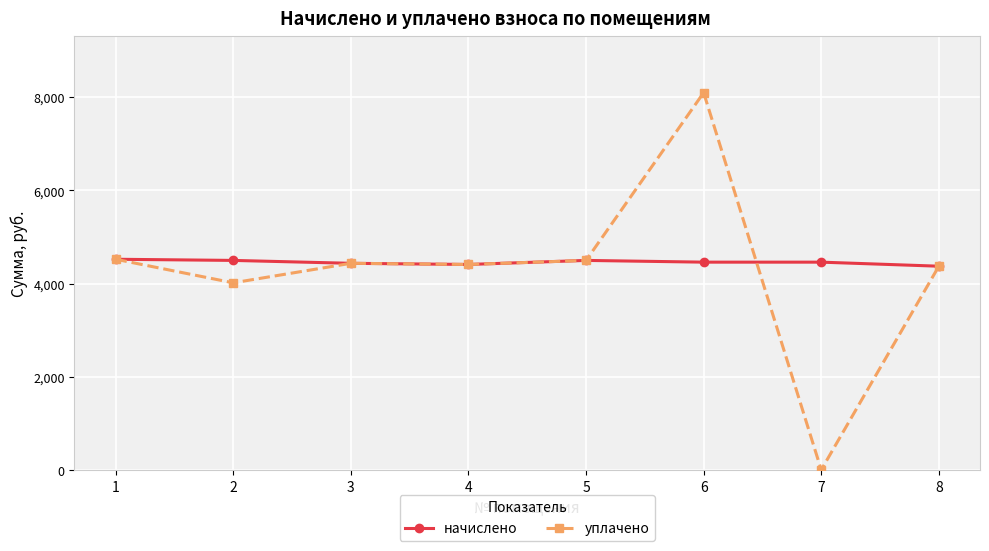

Is it true that уплачено equals 7441.4 at 5?

False